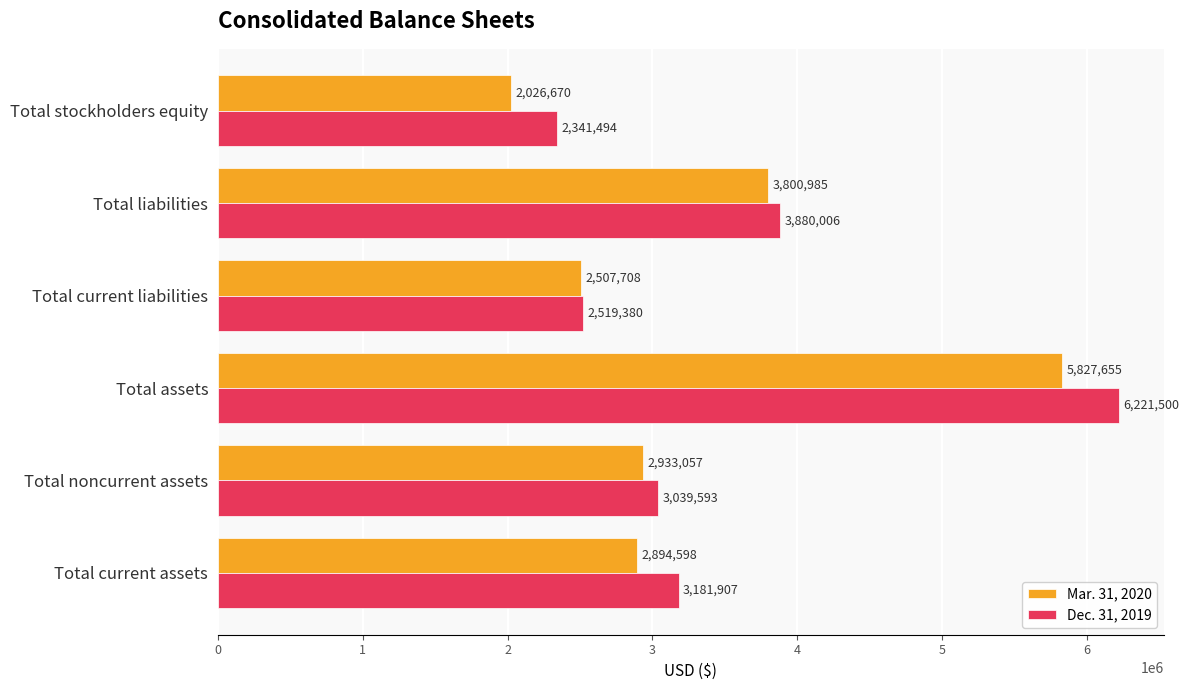

Which series has the widest spread of values?

Dec. 31, 2019